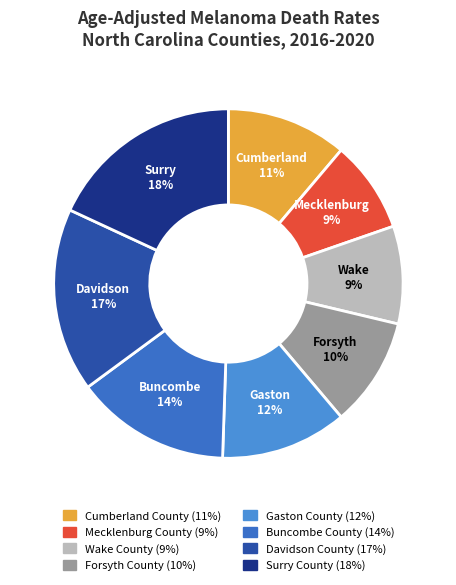

What is the smallest slice in the pie chart?

Mecklenburg County